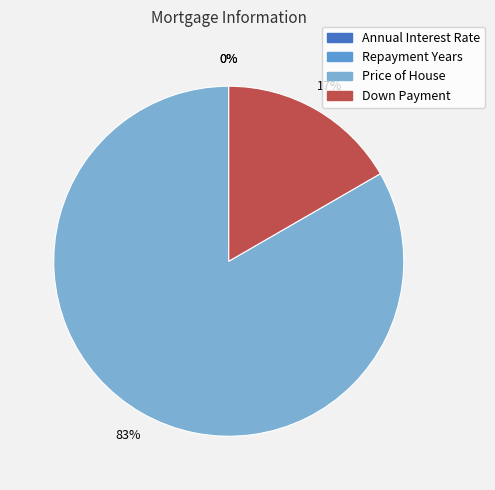

To the nearest percent, what is the average slice percentage?

25%